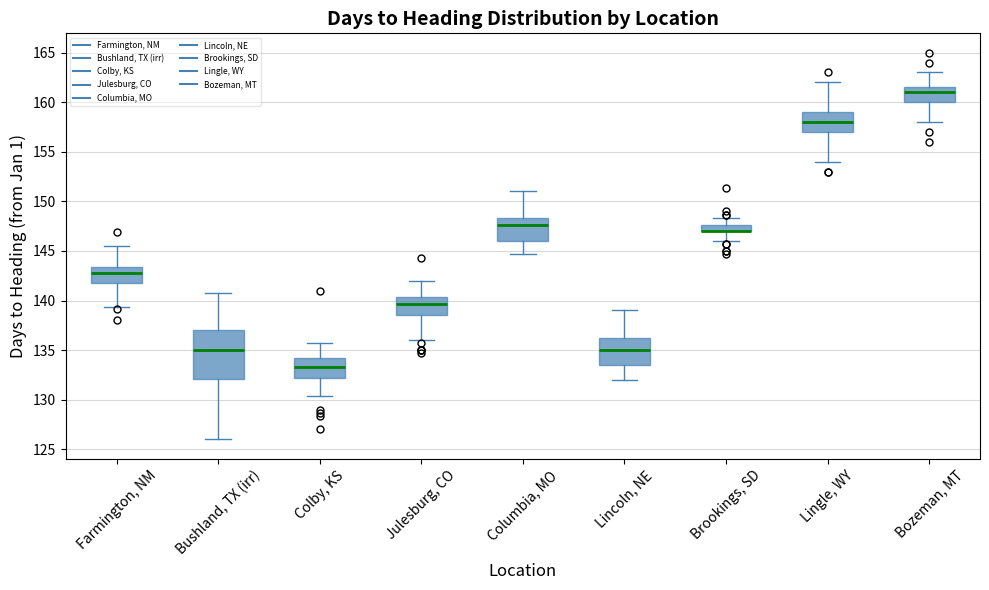

Comparing the boxes themselves (not the whiskers), which one is the tallest?

Bushland, TX (irr)